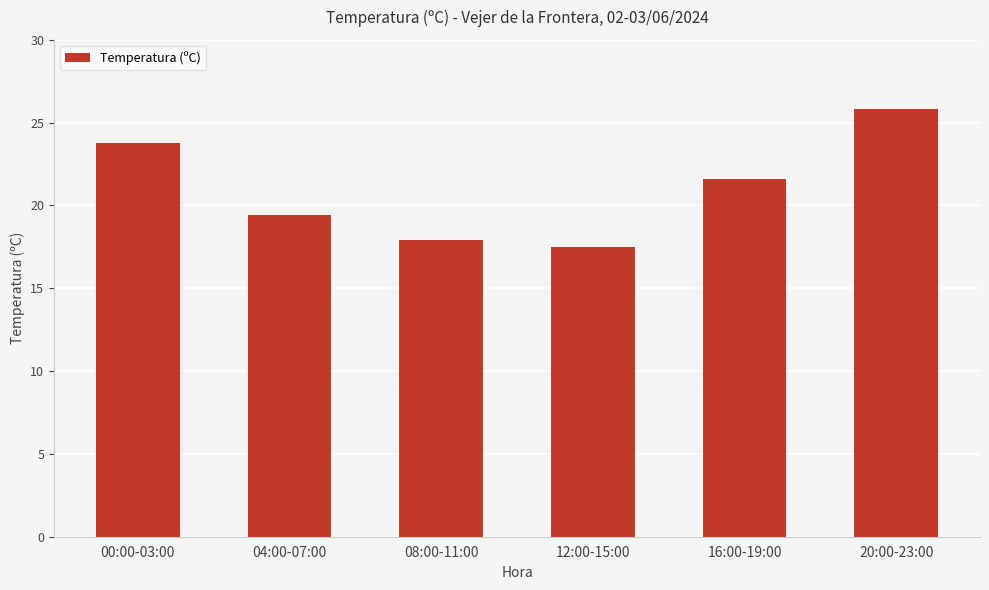

What is the difference between the values at 20:00-23:00 and 04:00-07:00?

6.4